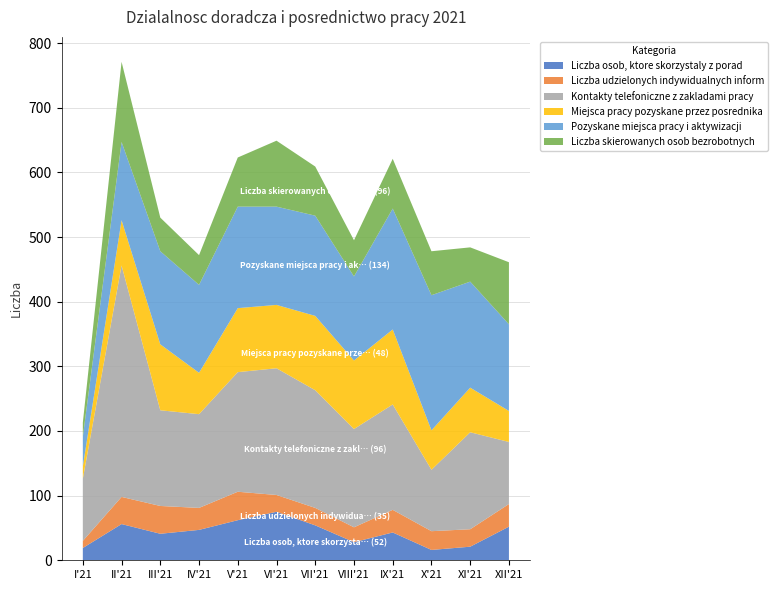

Reading left to right, extract all data points from this chart.

Liczba osob, ktore skorzystaly z porad: I'21=19	II'21=56	III'21=41	IV'21=47	V'21=62	VI'21=75	VII'21=54	VIII'21=28	IX'21=43	X'21=16	XI'21=21	XII'21=52
Liczba udzielonych indywidualnych inform: I'21=11	II'21=42	III'21=43	IV'21=34	V'21=44	VI'21=26	VII'21=27	VIII'21=23	IX'21=35	X'21=29	XI'21=27	XII'21=35
Kontakty telefoniczne z zakladami pracy: I'21=96	II'21=358	III'21=148	IV'21=145	V'21=185	VI'21=196	VII'21=182	VIII'21=152	IX'21=163	X'21=95	XI'21=150	XII'21=96
Miejsca pracy pozyskane przez posrednika: I'21=19	II'21=70	III'21=102	IV'21=64	V'21=99	VI'21=98	VII'21=115	VIII'21=106	IX'21=116	X'21=61	XI'21=69	XII'21=48
Pozyskane miejsca pracy i aktywizacji: I'21=46	II'21=121	III'21=144	IV'21=136	V'21=157	VI'21=152	VII'21=155	VIII'21=130	IX'21=187	X'21=209	XI'21=164	XII'21=134
Liczba skierowanych osob bezrobotnych: I'21=22	II'21=124	III'21=52	IV'21=46	V'21=76	VI'21=102	VII'21=76	VIII'21=56	IX'21=77	X'21=68	XI'21=53	XII'21=96